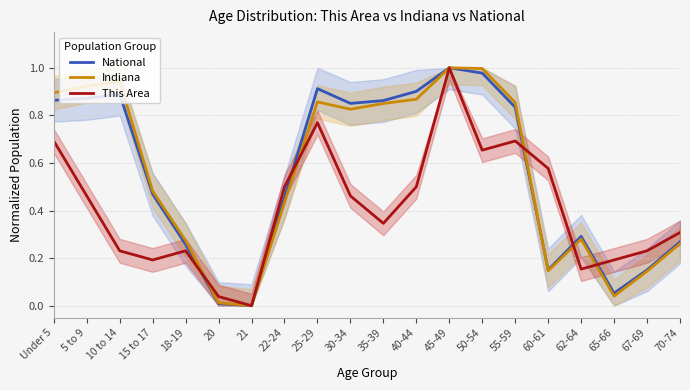

What are all the series names shown in the legend?

National, Indiana, This Area